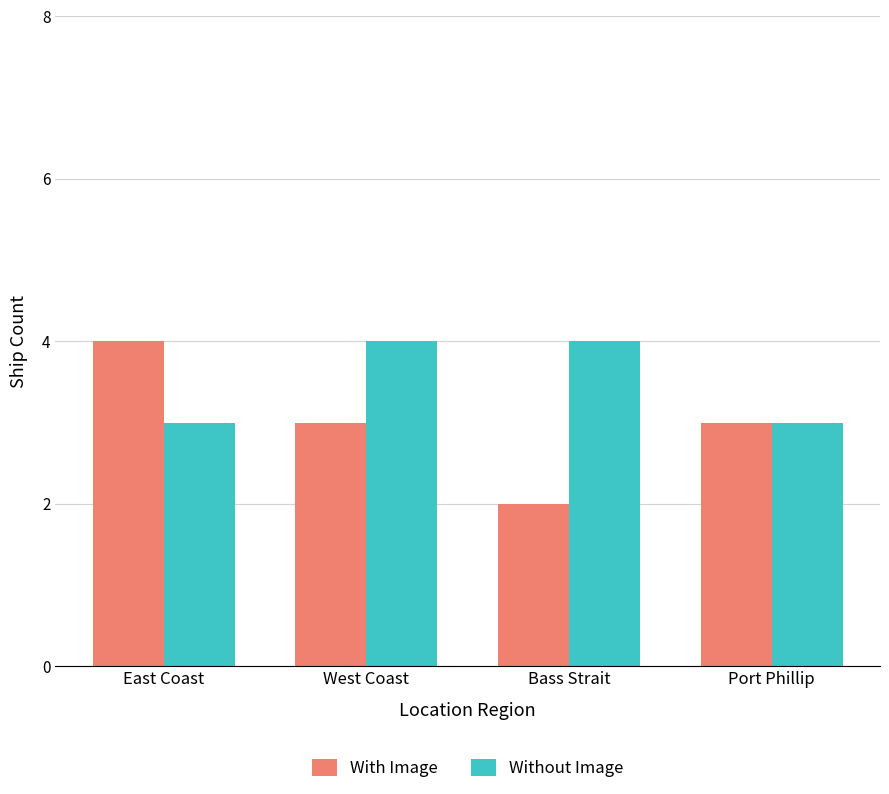

Which series has the widest spread of values?

With Image